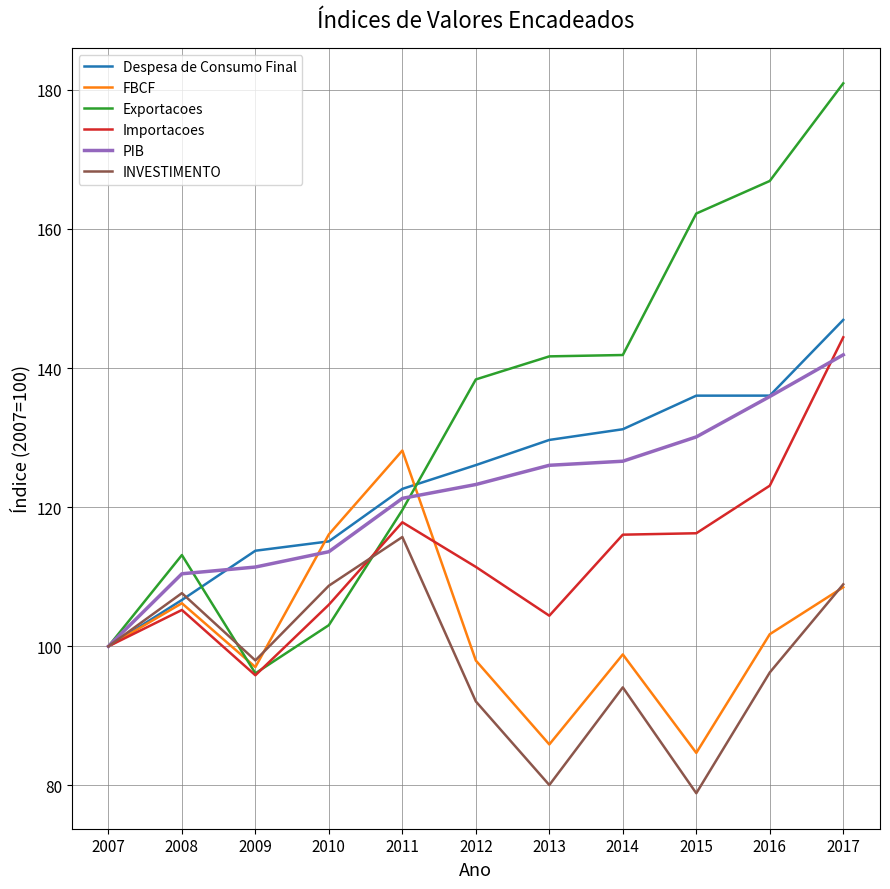

Does the chart display data point markers on the line(s)?

No